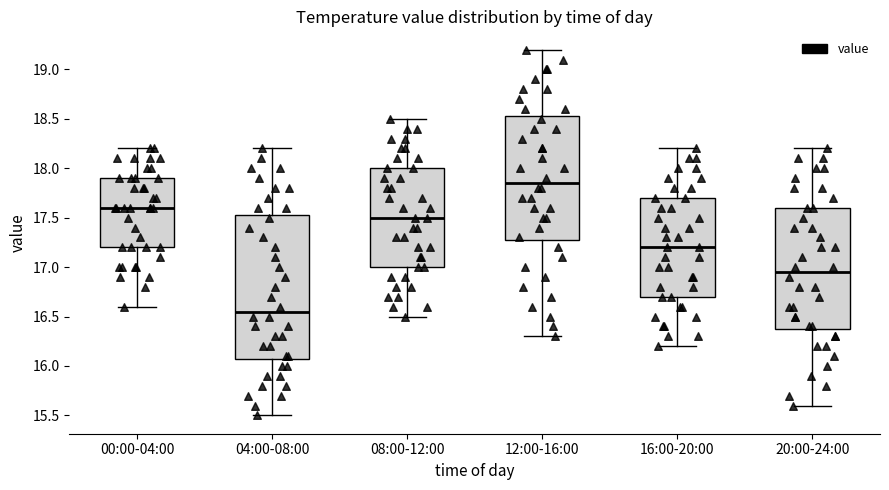

Which box has the highest median line?

12:00-16:00